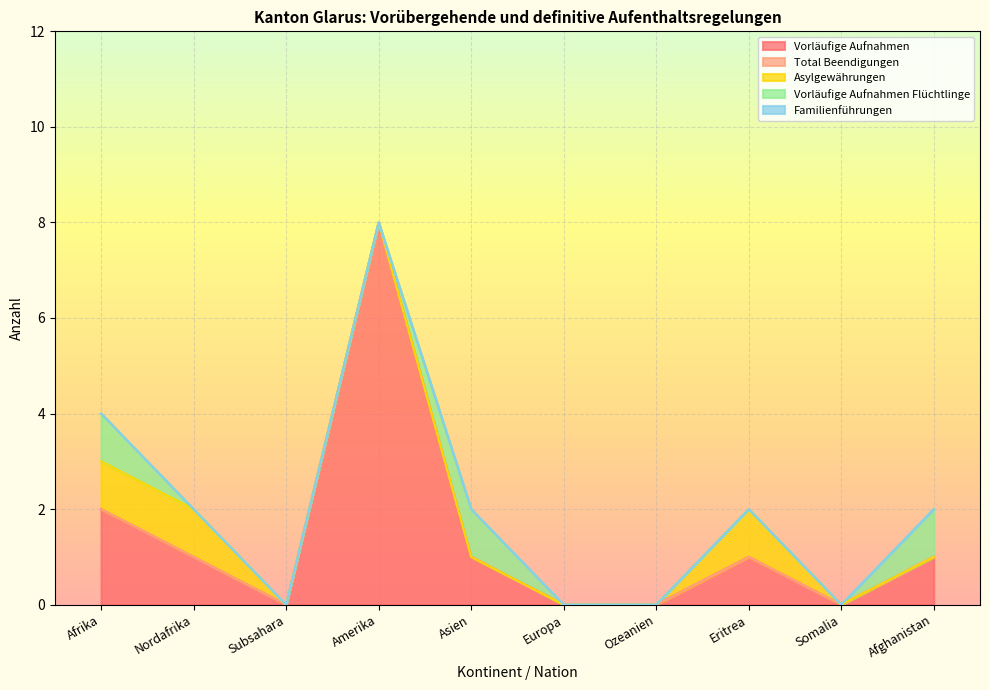

Reading left to right, extract all data points from this chart.

Vorläufige Aufnahmen: Afrika=2	Nordafrika=1	Subsahara=0	Amerika=8	Asien=1	Europa=0	Ozeanien=0	Eritrea=1	Somalia=0	Afghanistan=1
Total Beendigungen: Afrika=0	Nordafrika=0	Subsahara=0	Amerika=0	Asien=0	Europa=0	Ozeanien=0	Eritrea=0	Somalia=0	Afghanistan=0
Asylgewährungen: Afrika=1	Nordafrika=1	Subsahara=0	Amerika=0	Asien=0	Europa=0	Ozeanien=0	Eritrea=1	Somalia=0	Afghanistan=0
Vorläufige Aufnahmen Flüchtlinge: Afrika=1	Nordafrika=0	Subsahara=0	Amerika=0	Asien=1	Europa=0	Ozeanien=0	Eritrea=0	Somalia=0	Afghanistan=1
Familienführungen: Afrika=0	Nordafrika=0	Subsahara=0	Amerika=0	Asien=0	Europa=0	Ozeanien=0	Eritrea=0	Somalia=0	Afghanistan=0